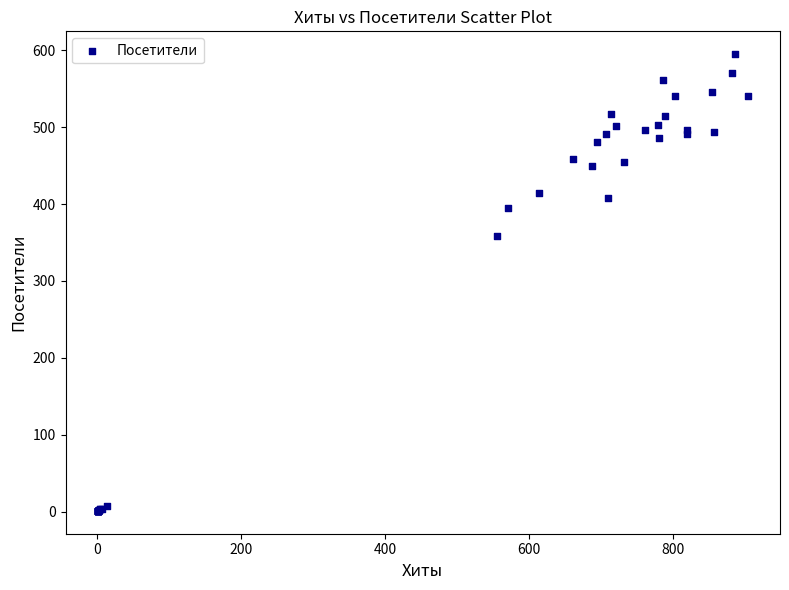

What Y value in the scatter plot is closest to 298?

359